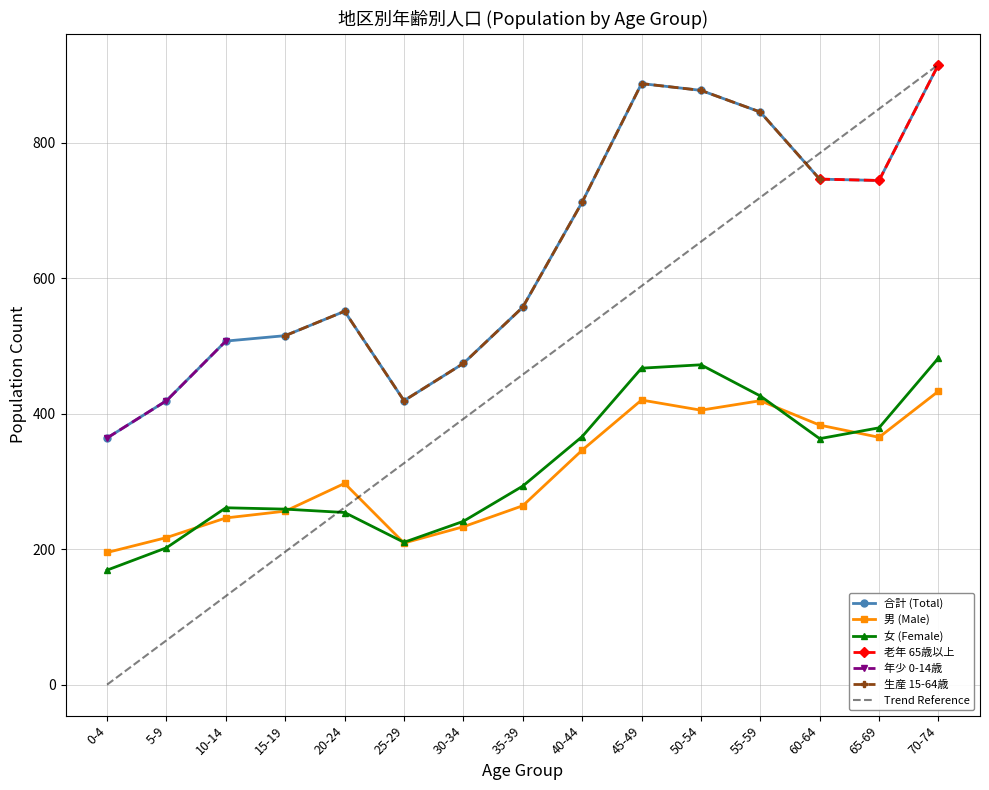

Does the chart display data point markers on the line(s)?

Yes